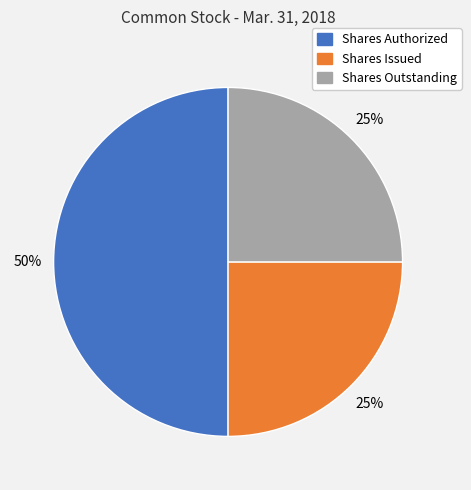

How many slices are in this pie chart?

3